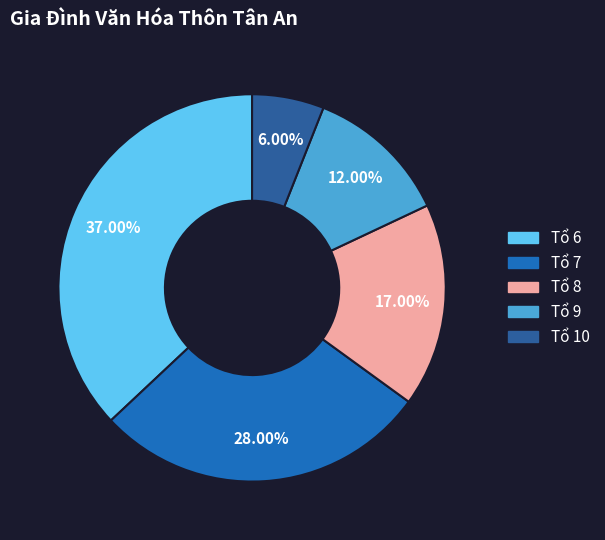

Which slice is the smallest?

Tổ 10